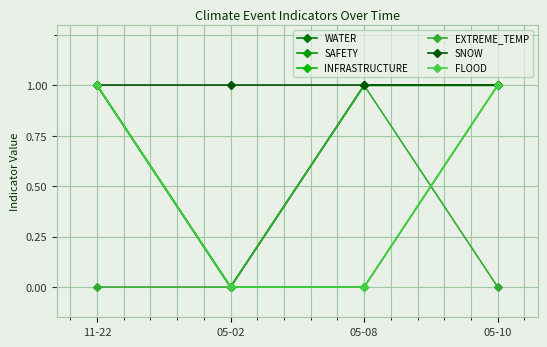

What is the label of the 1st point from the left?

11-22